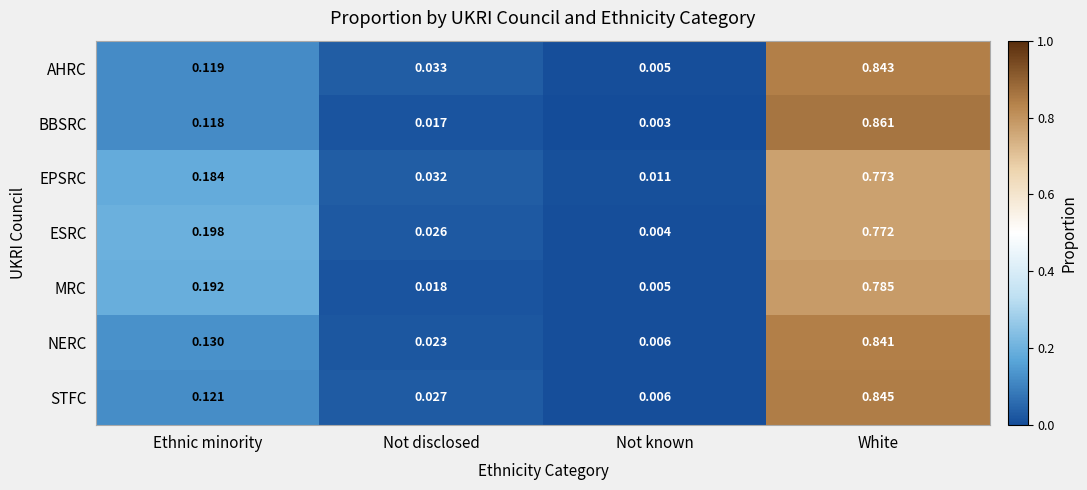

Which series has the largest range (max minus min)?

BBSRC